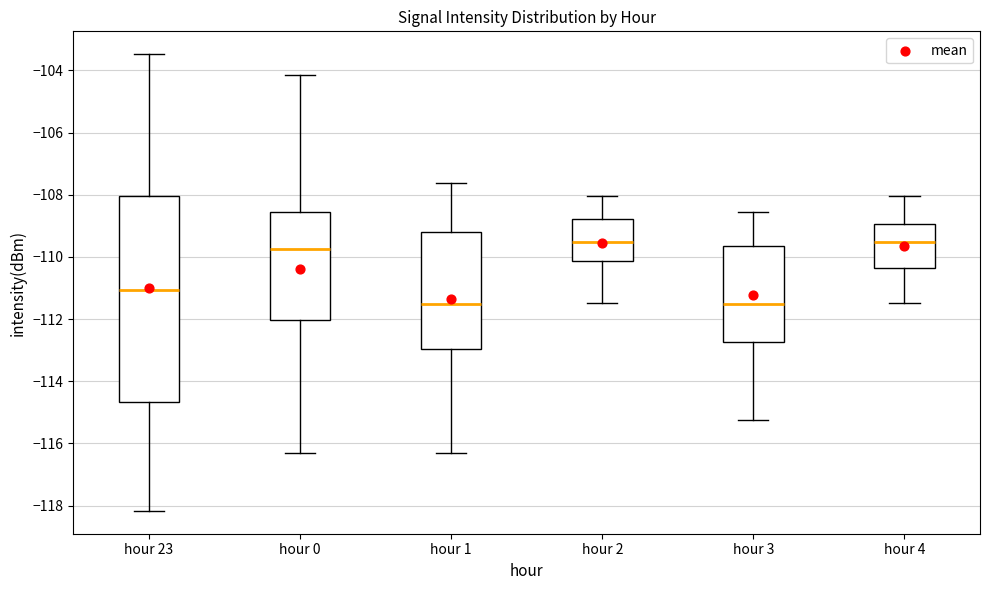

Reading left to right, read every box against the y-axis: the position of its median line, the range the box covers, and the ends of its whiskers. The values are not printed on the chart, so give them approximately, as read against the axis.

hour 23: median -111.0, box -114.6 to -108.0, whiskers -118.2 to -103.4
hour 0: median -109.8, box -112.0 to -108.6, whiskers -116.4 to -104.2
hour 1: median -111.6, box -113.0 to -109.2, whiskers -116.4 to -107.6
hour 2: median -109.6, box -110.2 to -108.8, whiskers -111.4 to -108.0
hour 3: median -111.6, box -112.8 to -109.6, whiskers -115.2 to -108.6
hour 4: median -109.6, box -110.4 to -109.0, whiskers -111.4 to -108.0